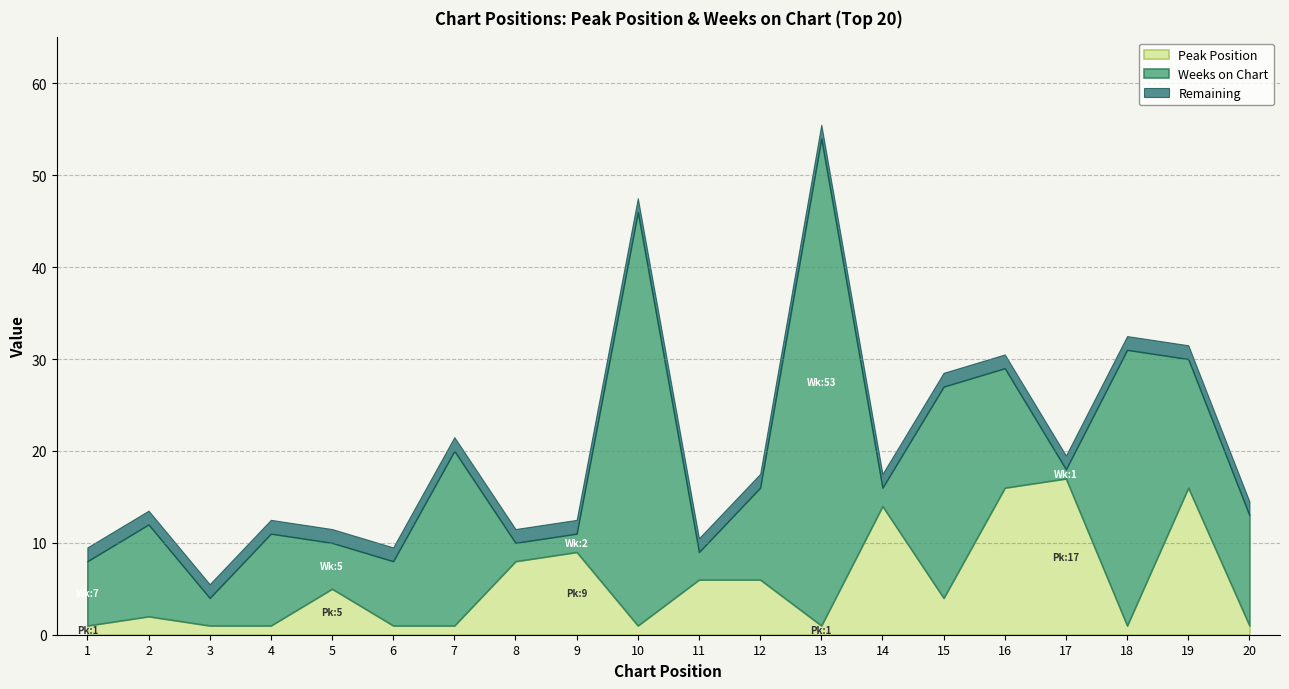

At which label does Weeks on Chart reach its peak?

13